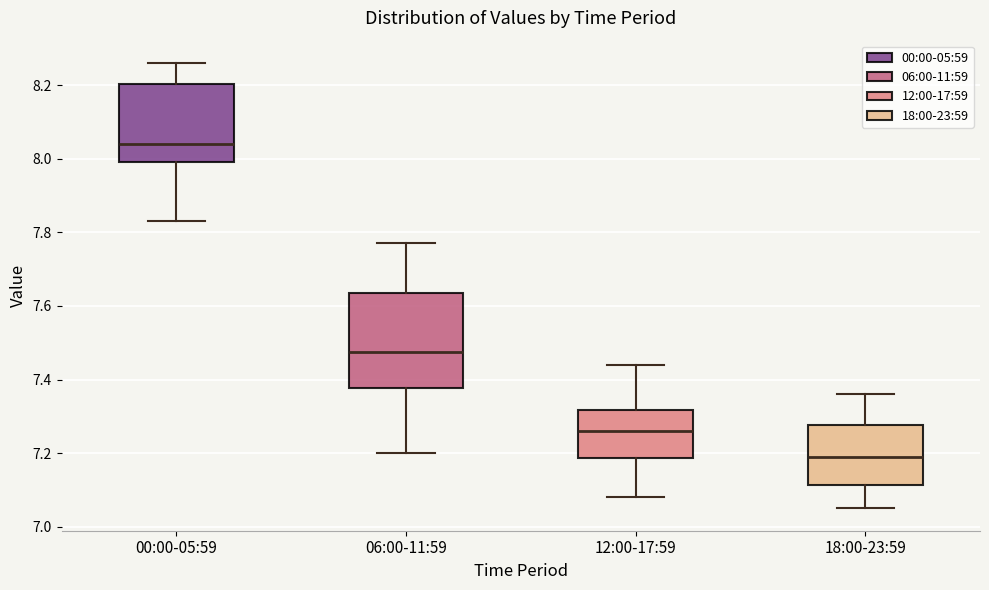

Where does the upper whisker of the box for 18:00-23:59 end on the y-axis? The values are not printed on the chart, so give them approximately, as read against the axis.

7.36